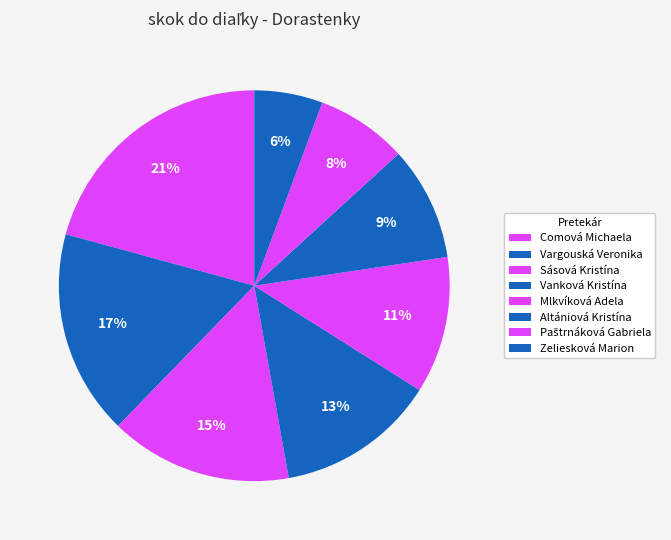

Is there a majority slice in this chart?

No